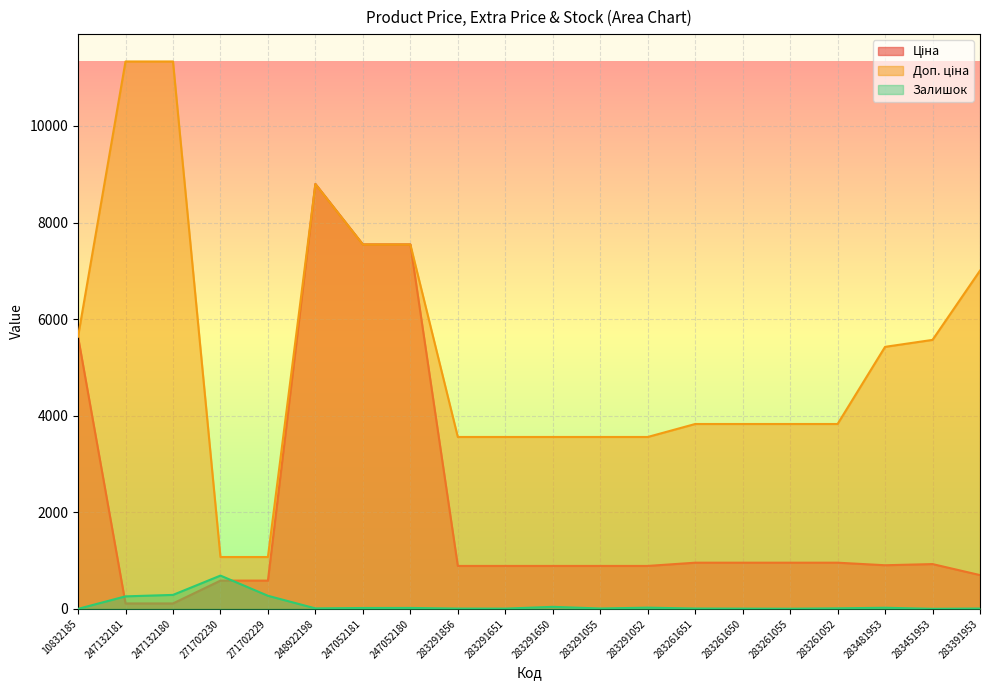

At 271702229, list the series in order from smallest to largest.

Залишок, Ціна, Доп. ціна